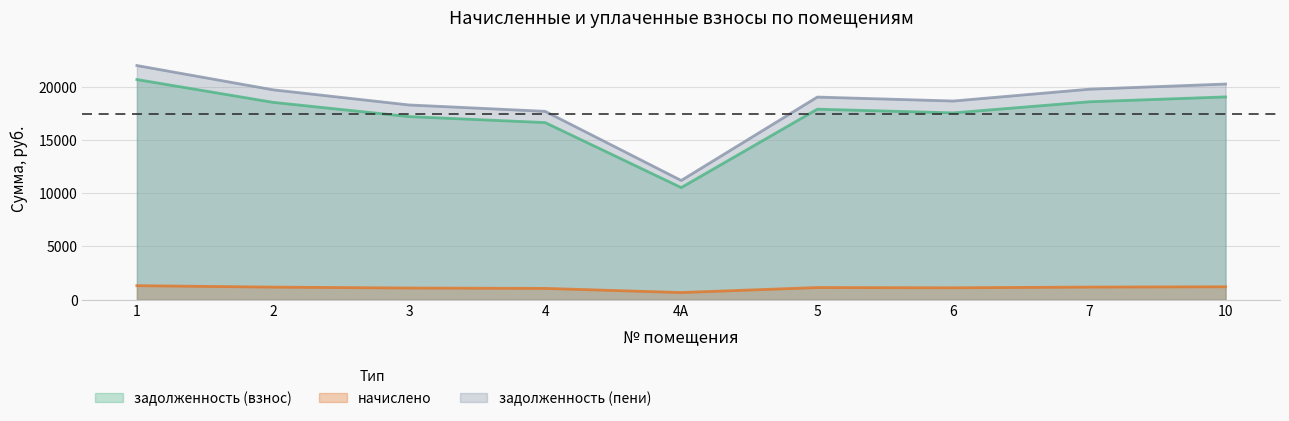

The value of задолженность (пени) at 4А is 11186.7. True or false?

True